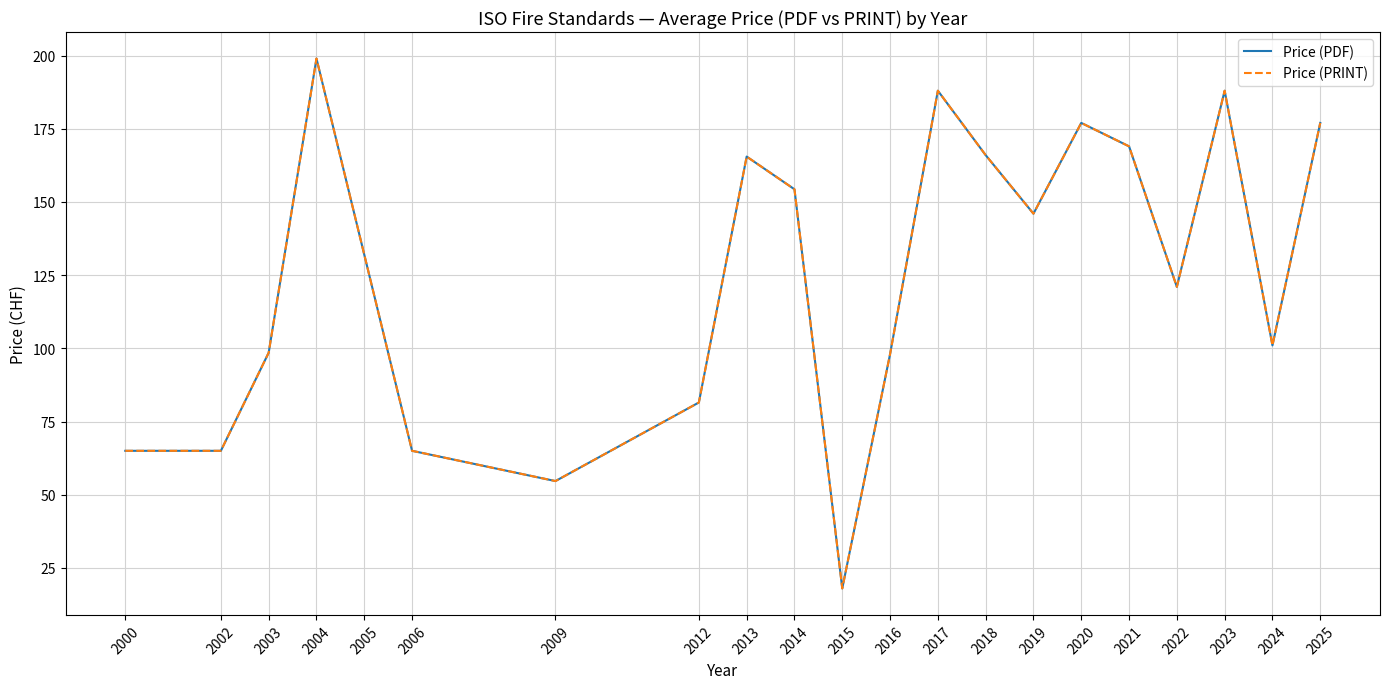

Does the chart have visible grid lines?

Yes